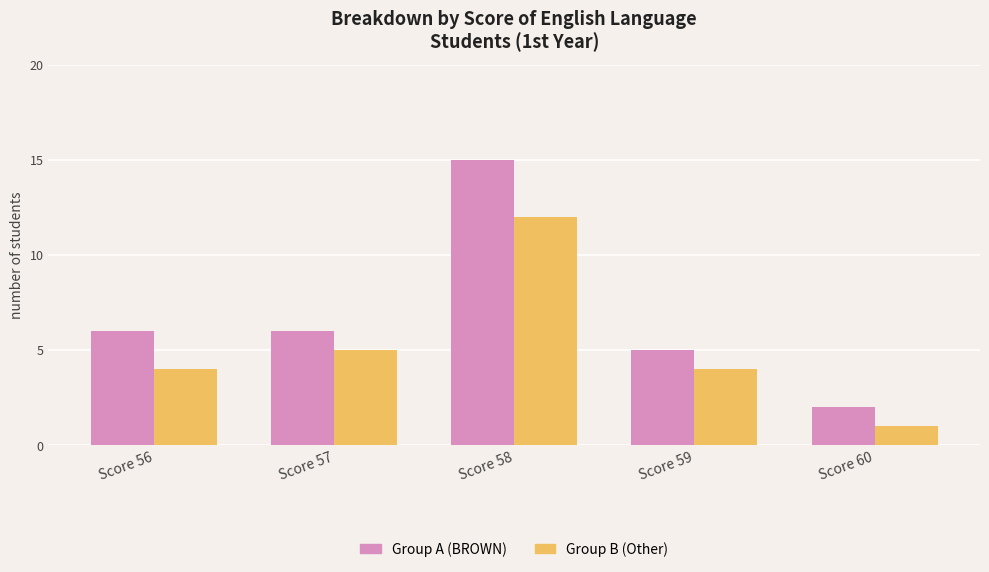

Which label corresponds to the smallest value in the chart?

Score 60